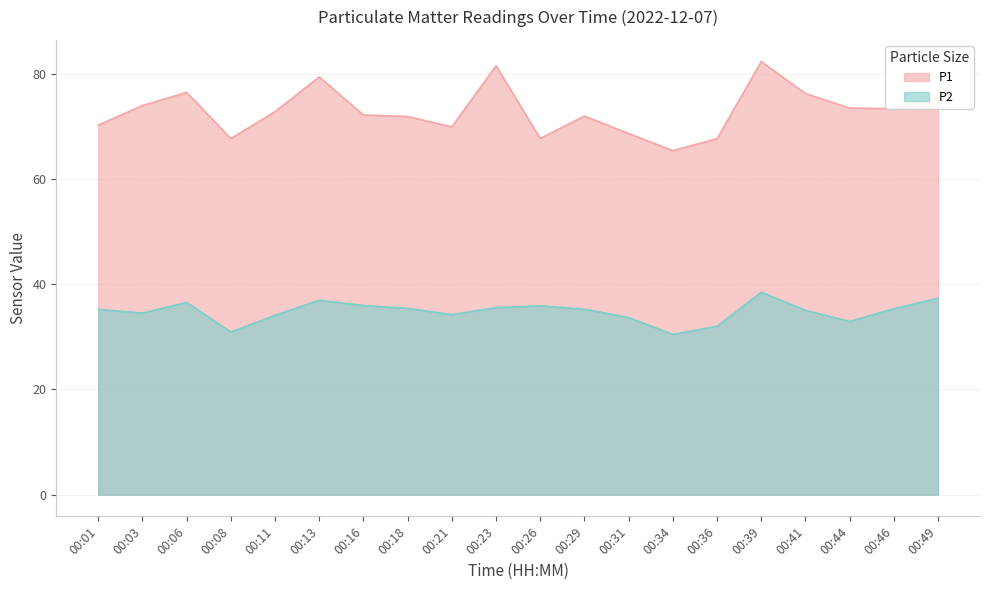

How many lines are shown in the chart?

2